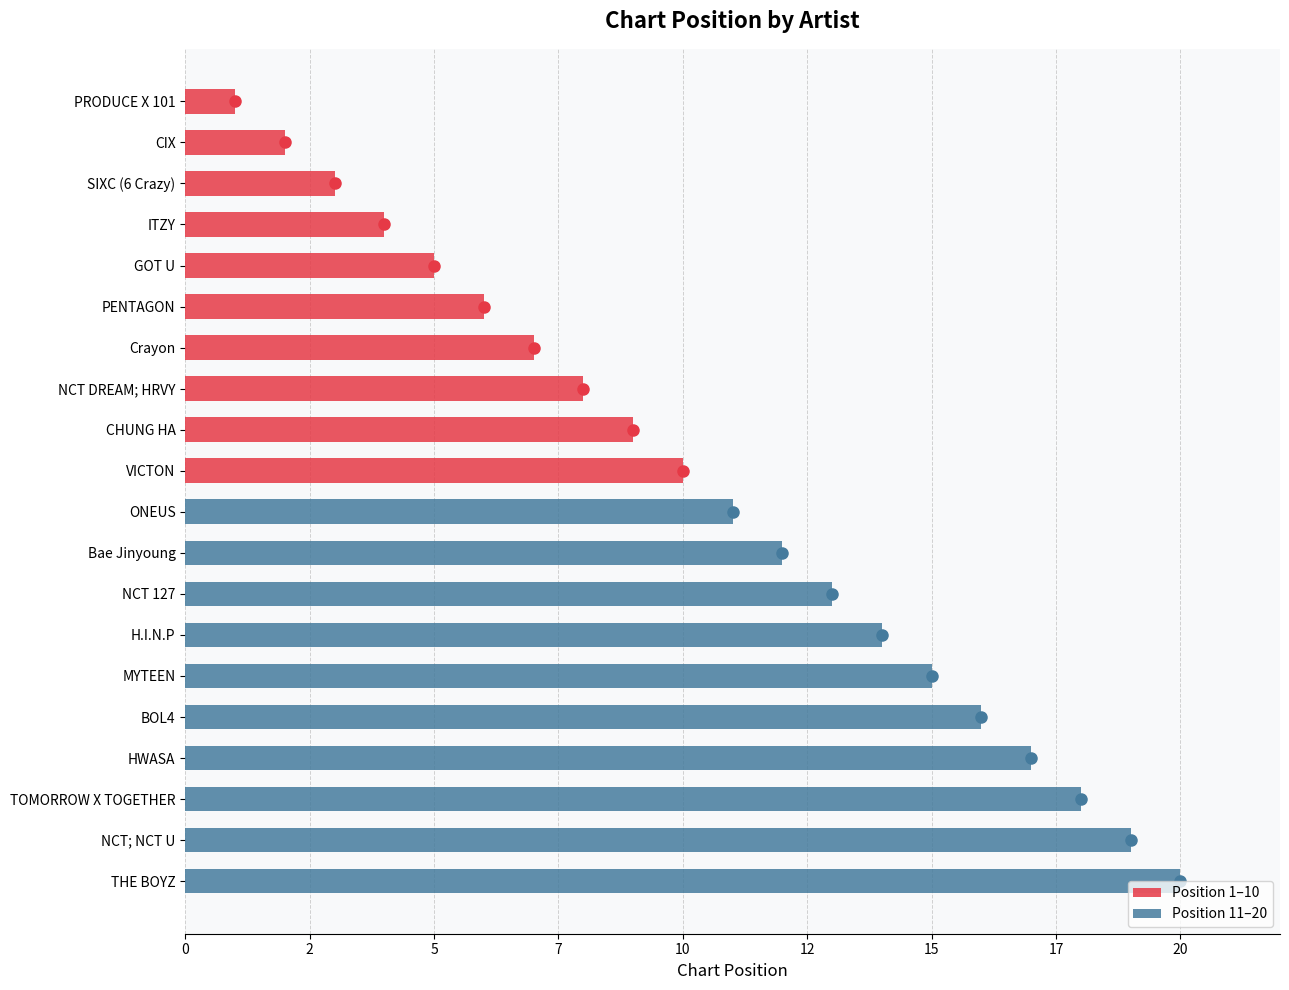

What position from the left is SIXC (6 Crazy)?

3